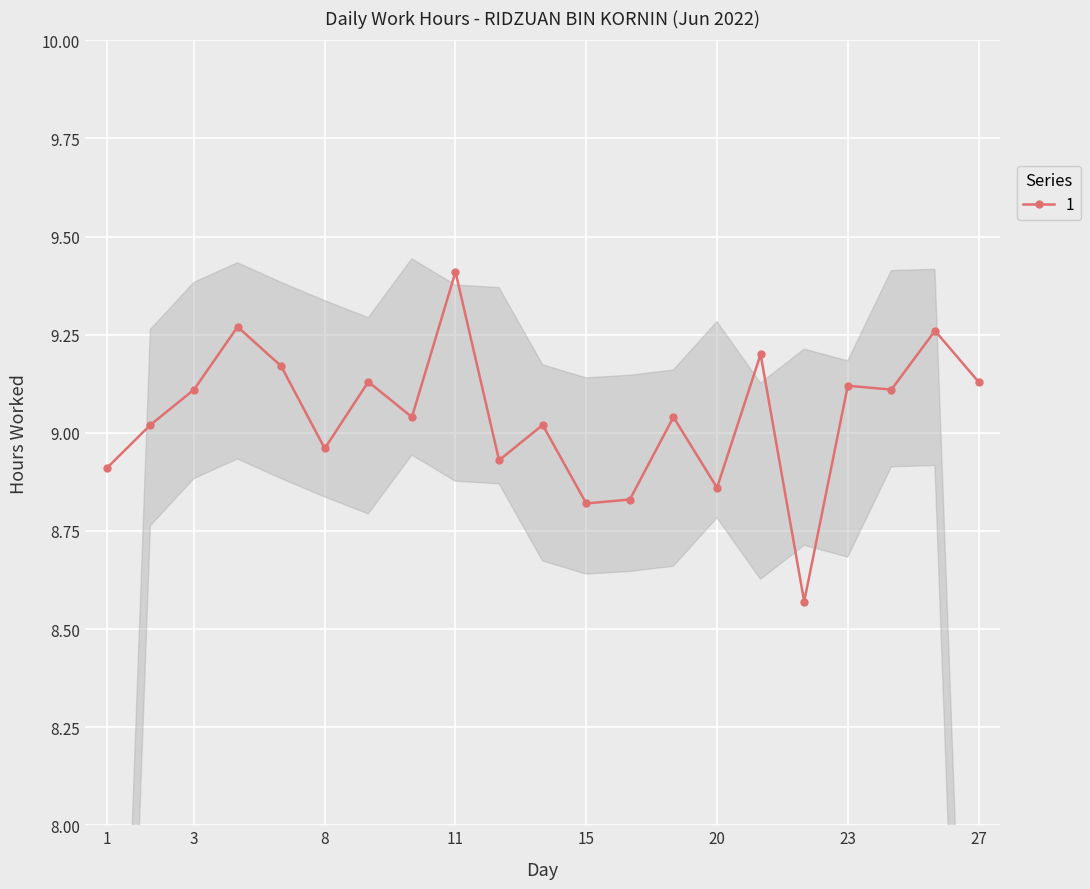

List the labels in order of value, largest first.

11, 4, 25, 21, 7, 9, 27, 23, 3, 24, 10, 17, 2, 14, 8, 13, 1, 20, 16, 15, 22